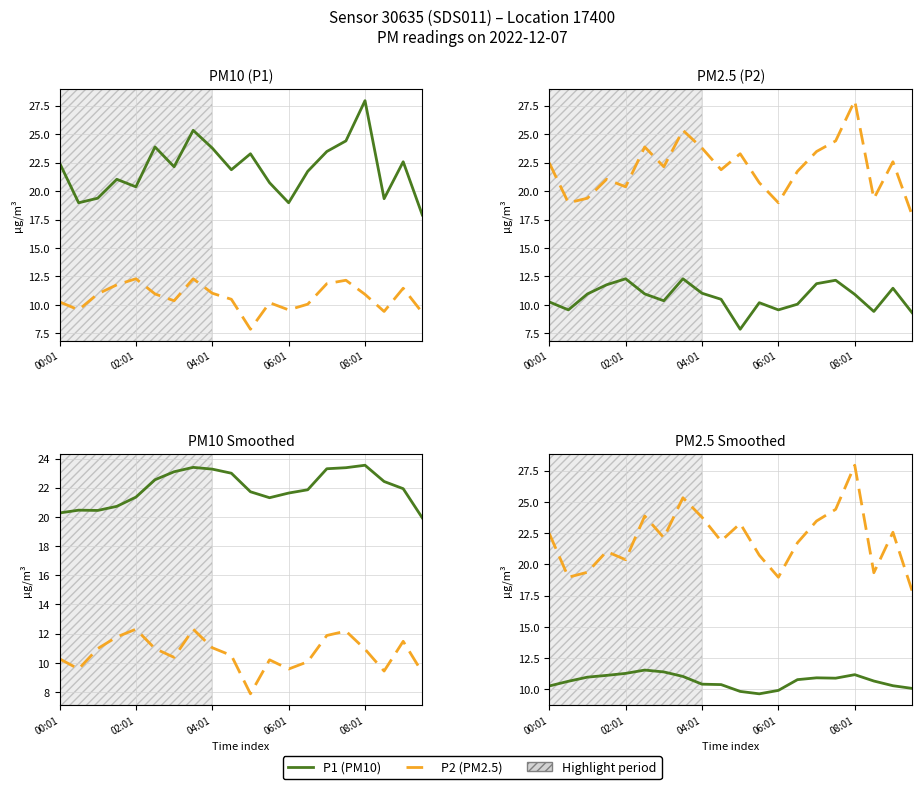

What is the minimum value shown in the chart?

7.9